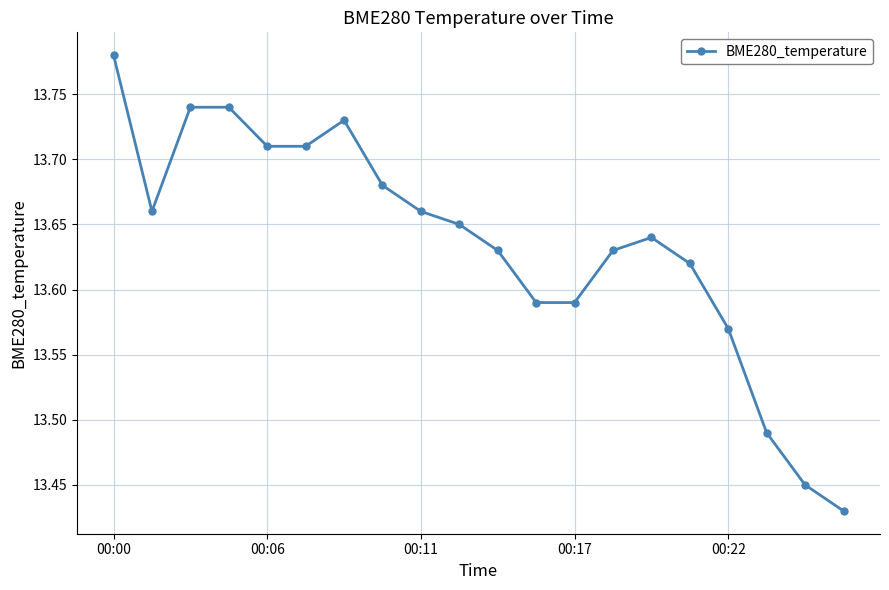

What is the difference between the second highest and second lowest values?

0.3